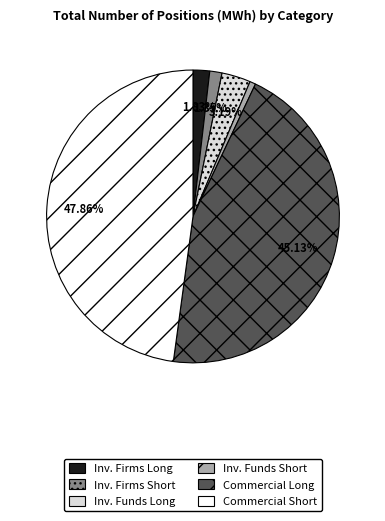

Does any single category account for the majority?

No